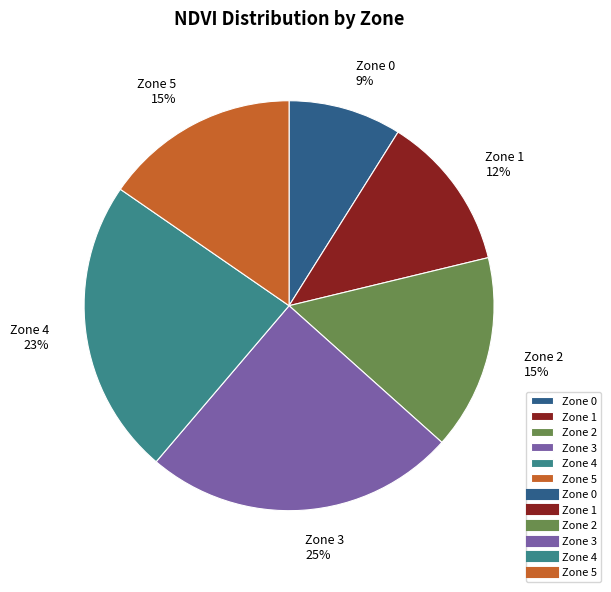

To the nearest percent, what percentage of the pie is Zone 4?

23%